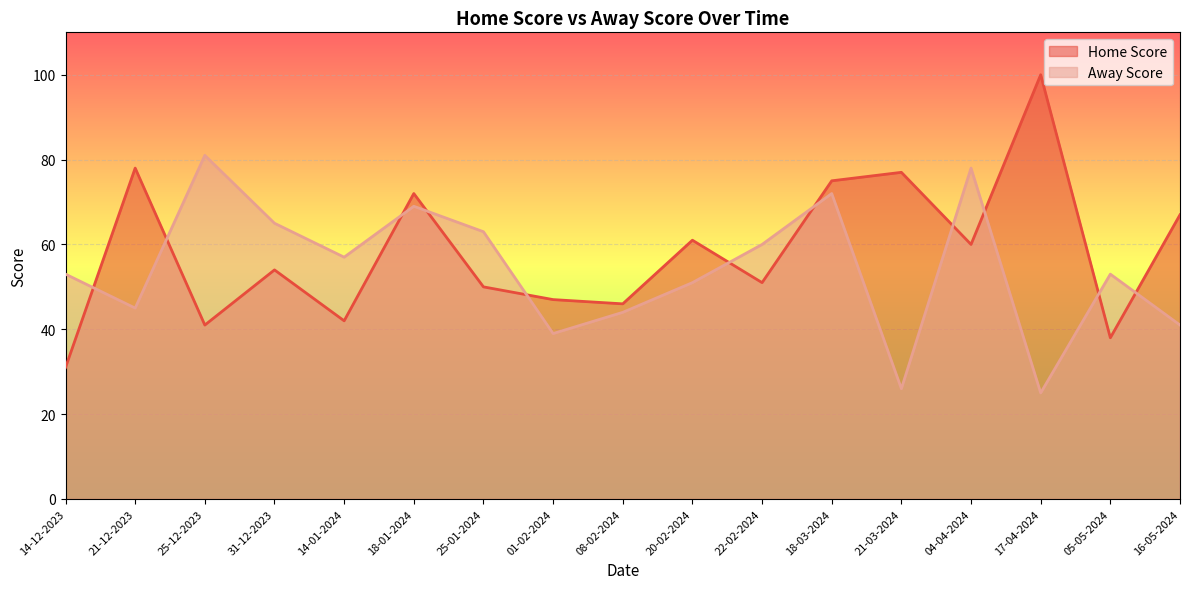

What is the difference between the maximum and second lowest values in the Away Score series?

55